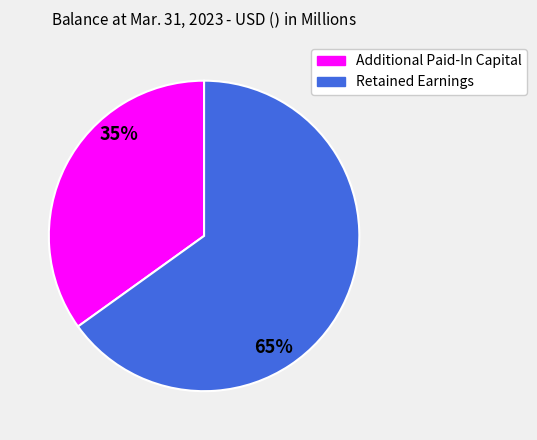

The Additional Paid-In Capital slice represents 42% of the pie. True or false?

False